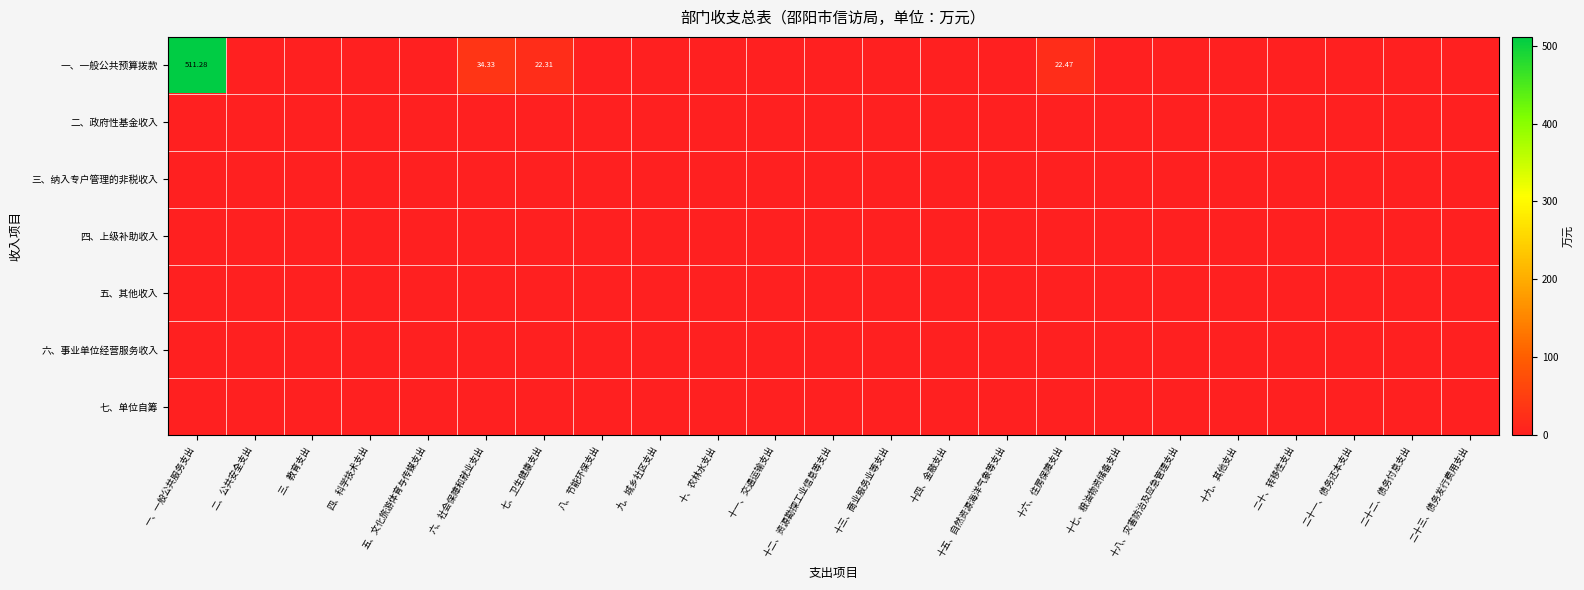

The 七、单位自筹 series shows 0.0 at 七、卫生健康支出. True or false?

True